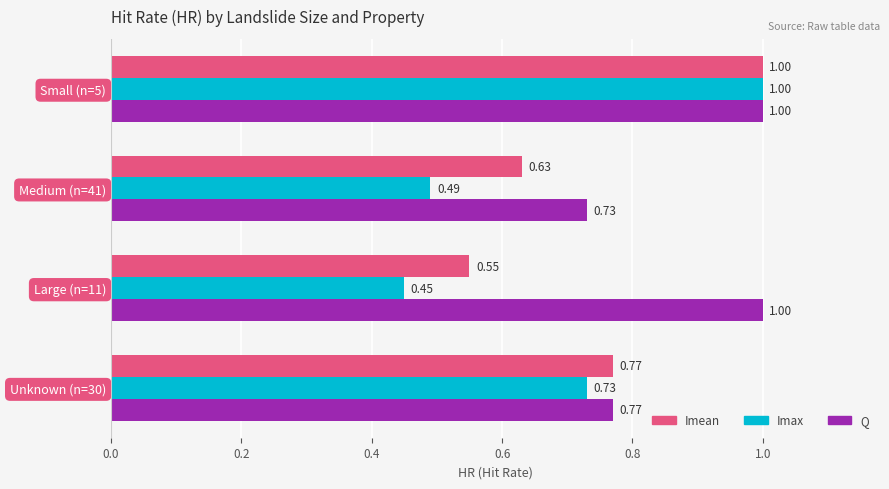

At which category is the sum across all series the highest?

Small (n=5)